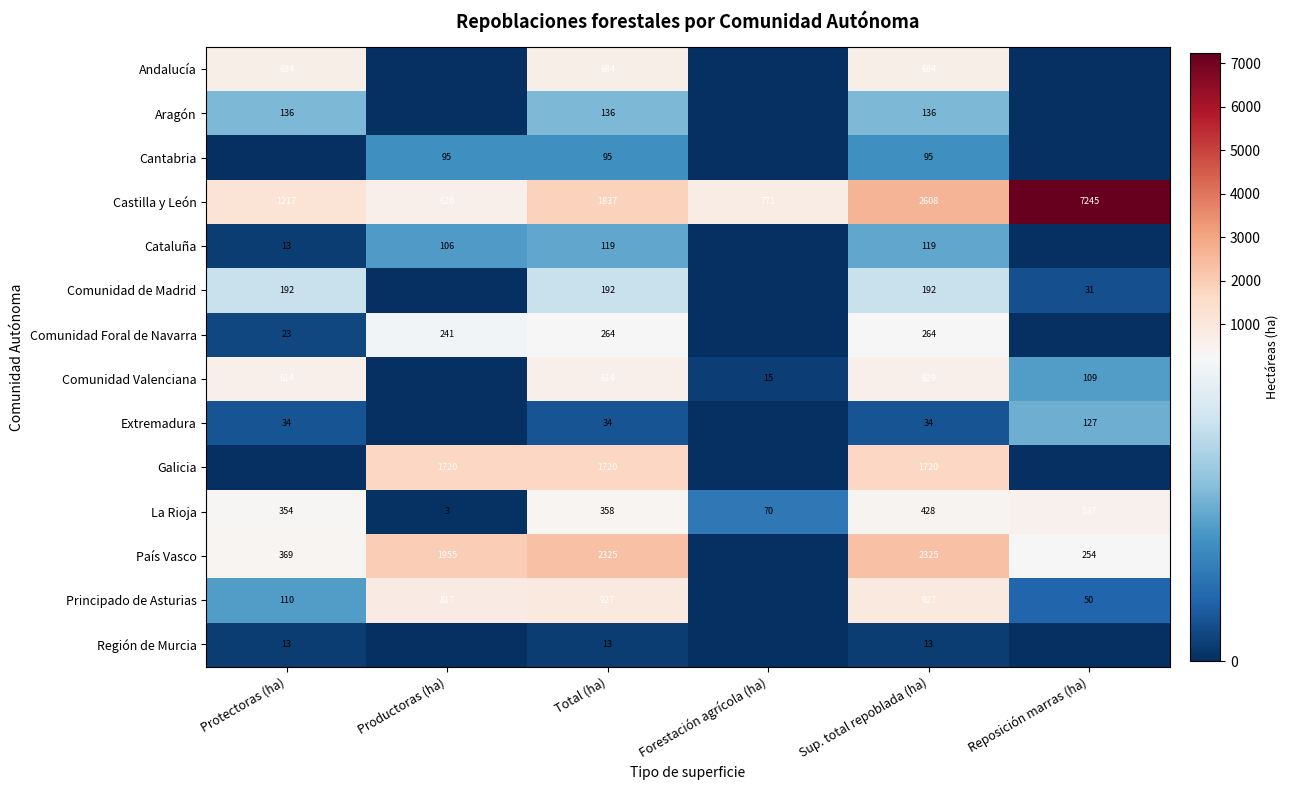

What is the difference between the maximum and minimum values in the La Rioja series?

534